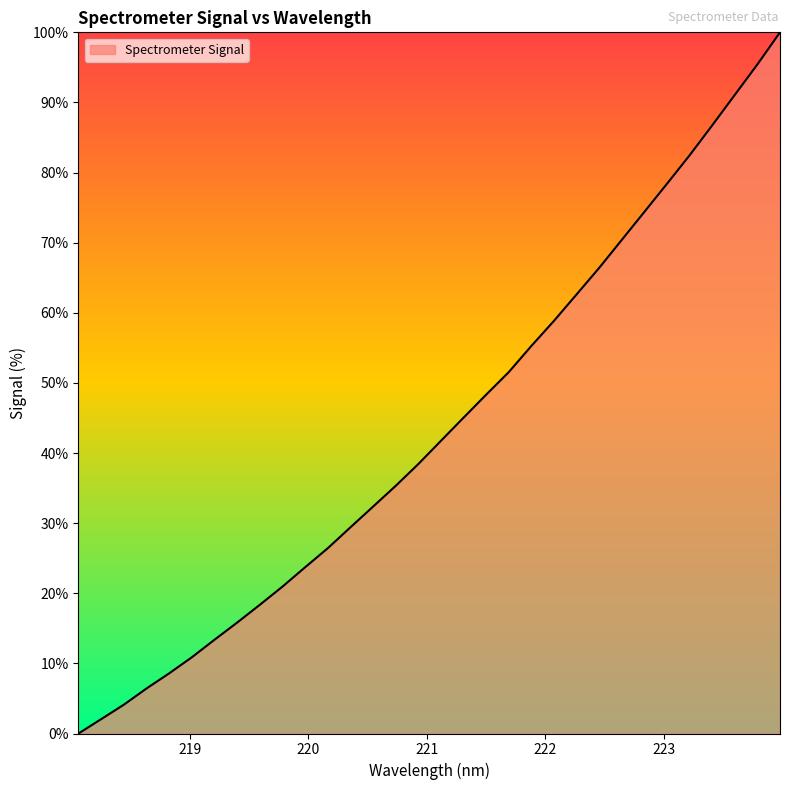

What is the maximum value shown in the chart?

100.0